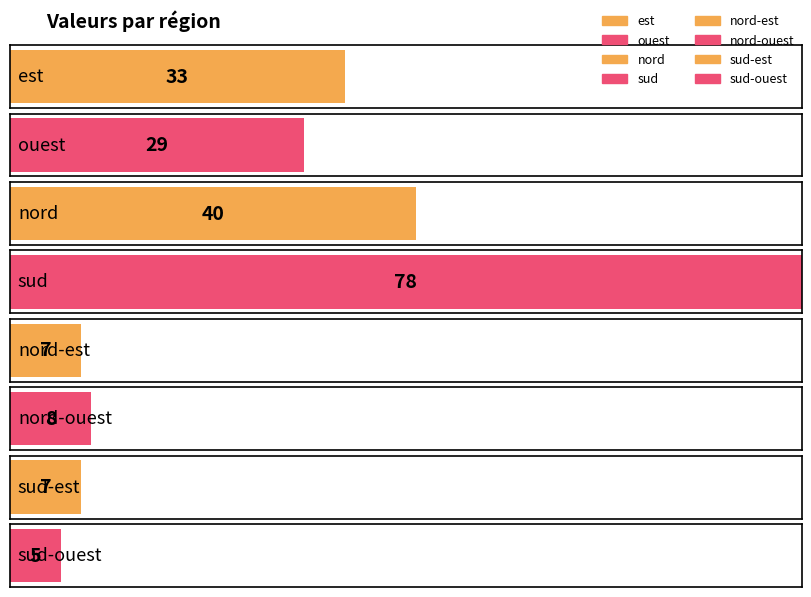

List the labels in order of value, largest first.

sud, nord, est, ouest, nord-ouest, nord-est, sud-est, sud-ouest